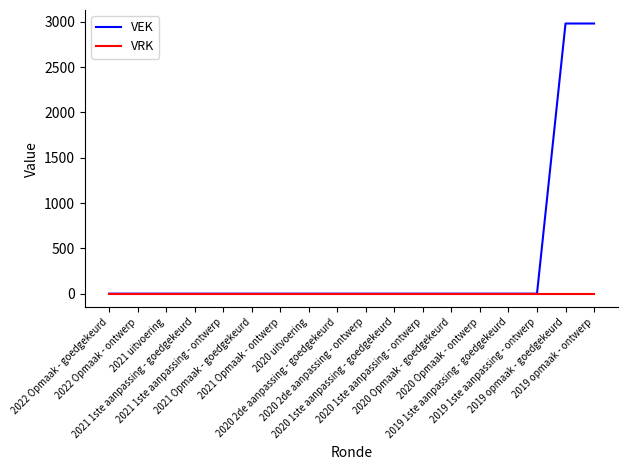

Which series has the largest total across all categories?

VEK